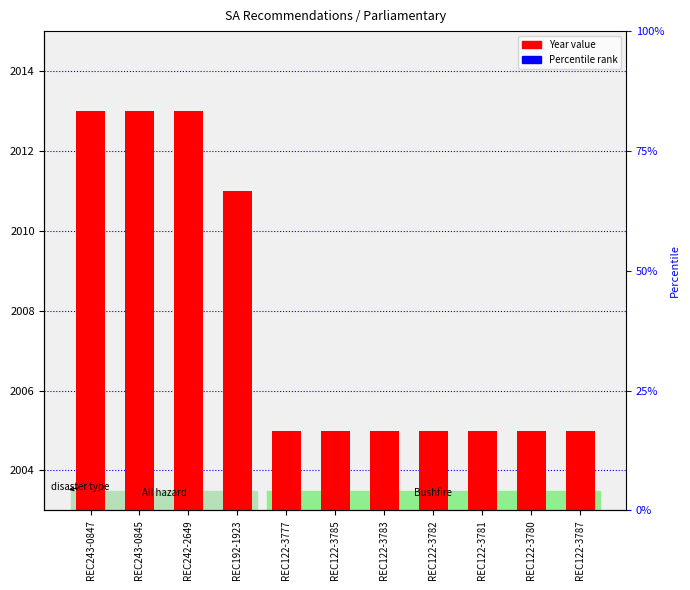

Are the bars grouped side by side (vs. stacked)?

No